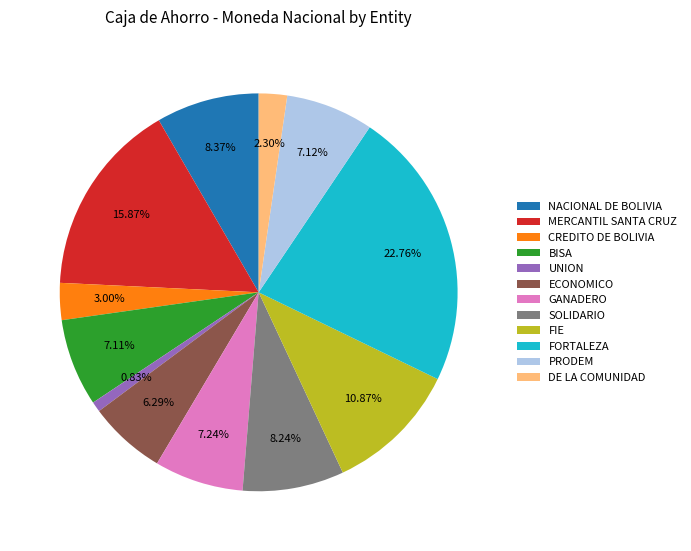

Is there any slice that represents more than half of the pie?

No